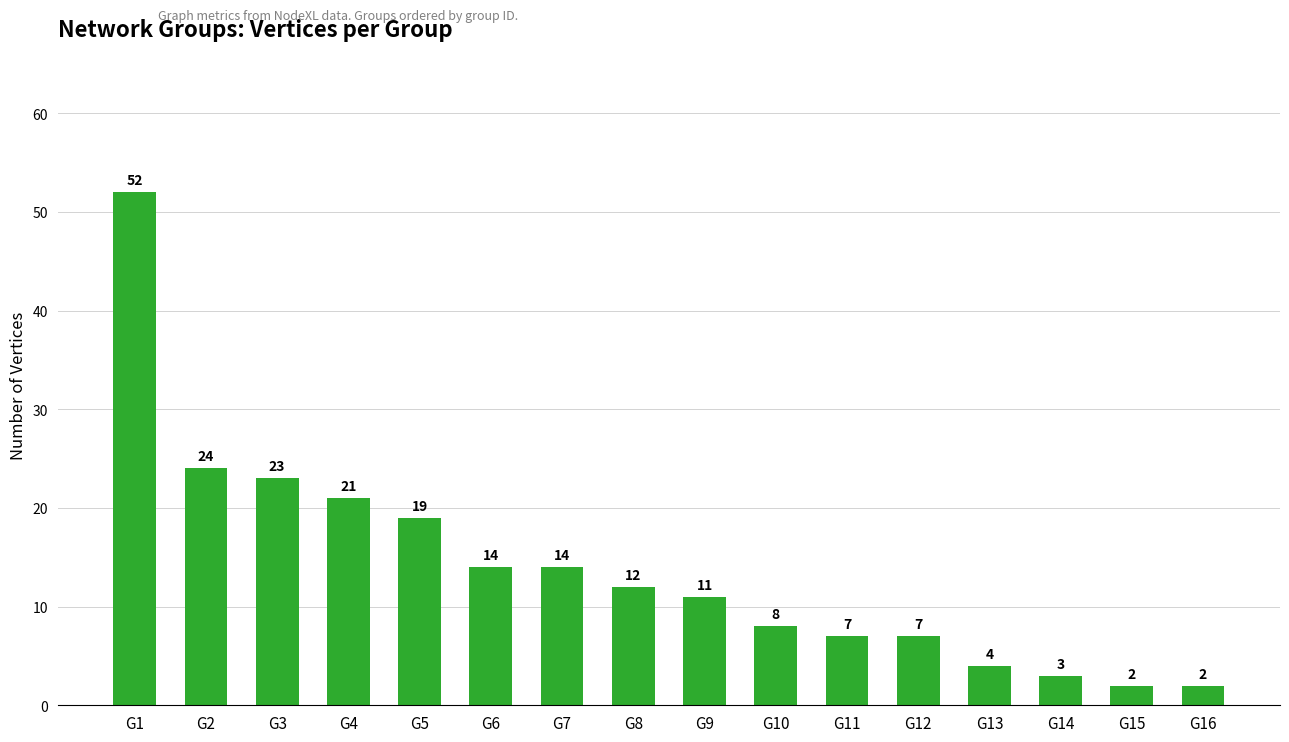

True or false: the data shows 14 at G7.

True